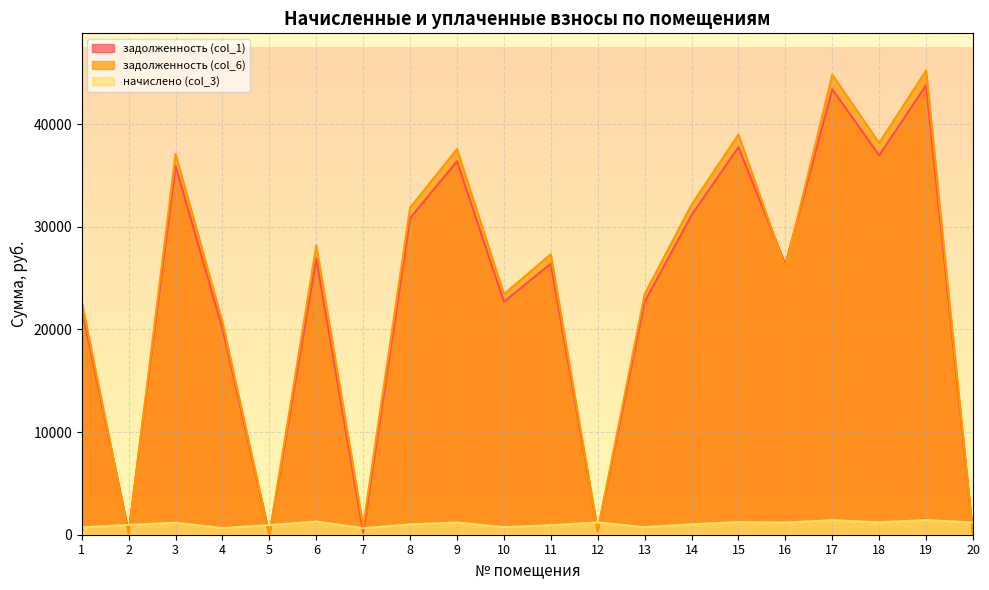

True or false: задолженность (col_1) and начислено (col_3) cross at least once.

True